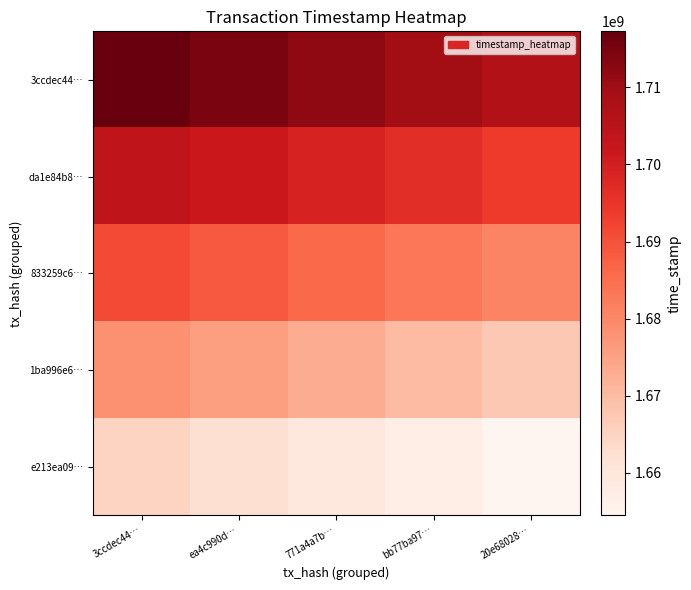

List the series in order of their overall mean, highest first.

3ccdec44…, da1e84b8…, 833259c6…, 1ba996e6…, e213ea09…